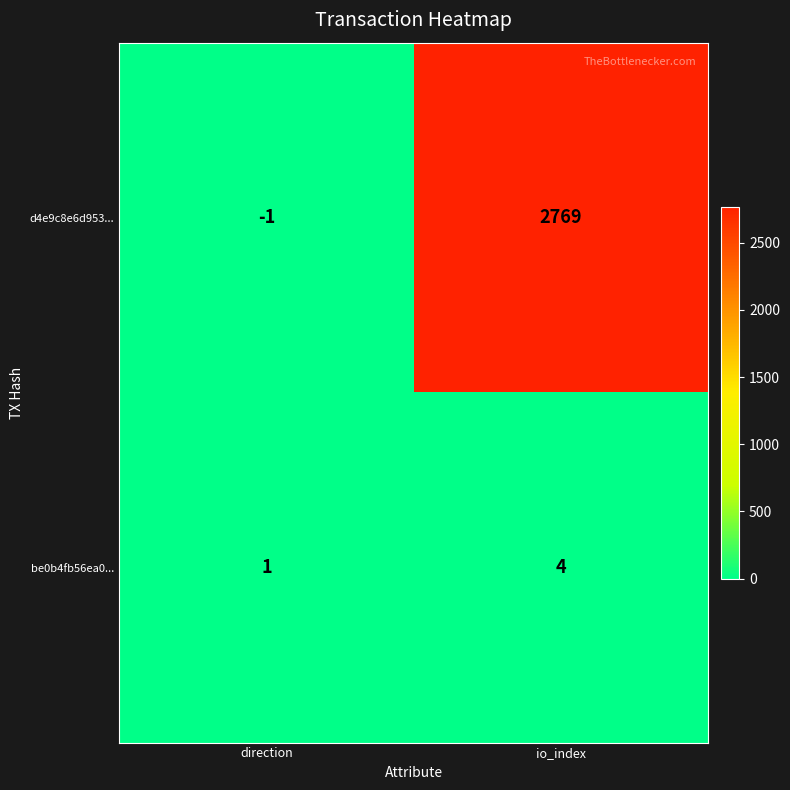

What value does the be0b4fb56ea0... series have at io_index?

4